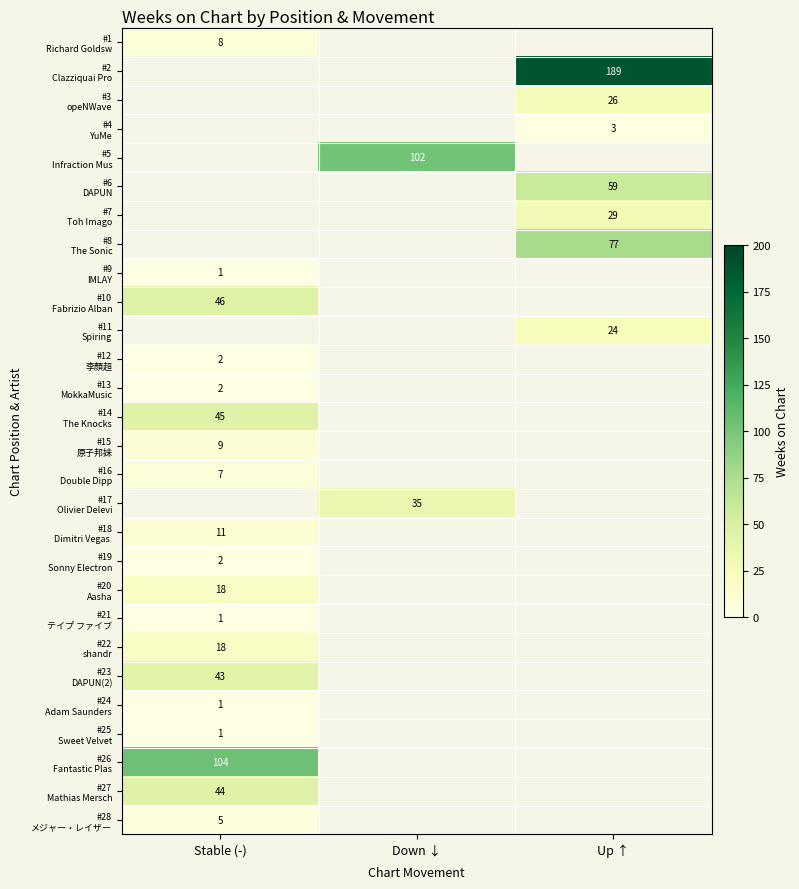

What is the spread (max minus min) of values at Stable (-)?

103.0